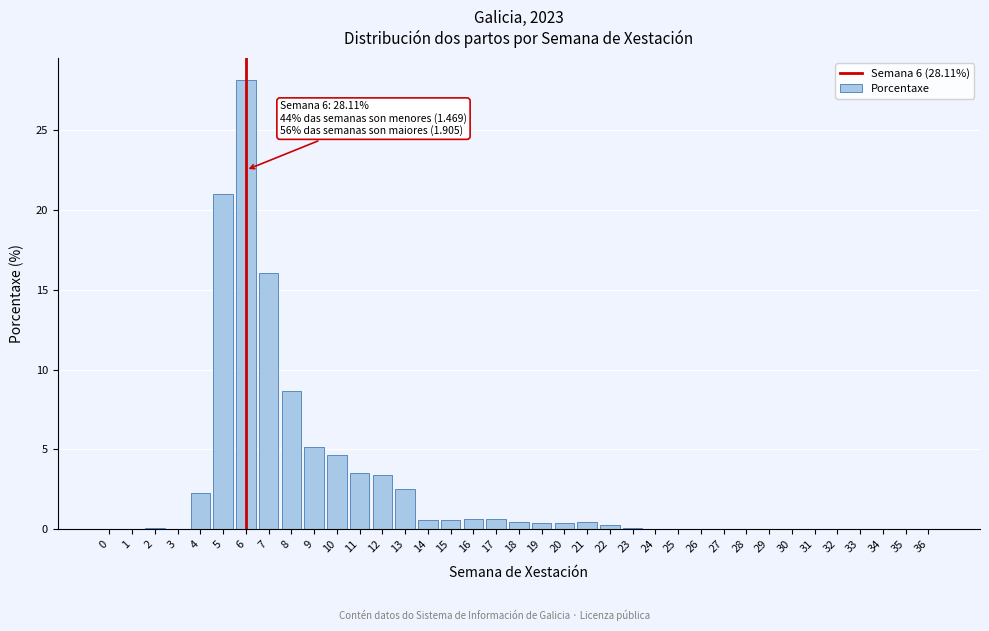

What is the greatest value displayed?

28.1